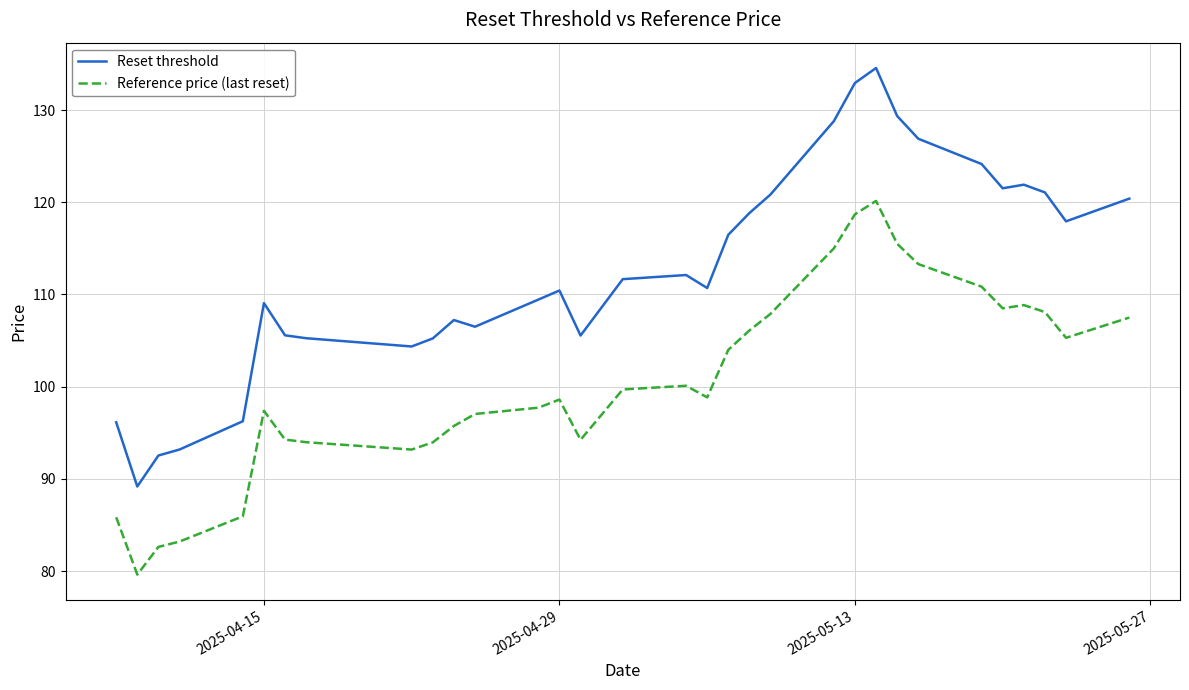

Which series has the largest range (max minus min)?

Reset threshold